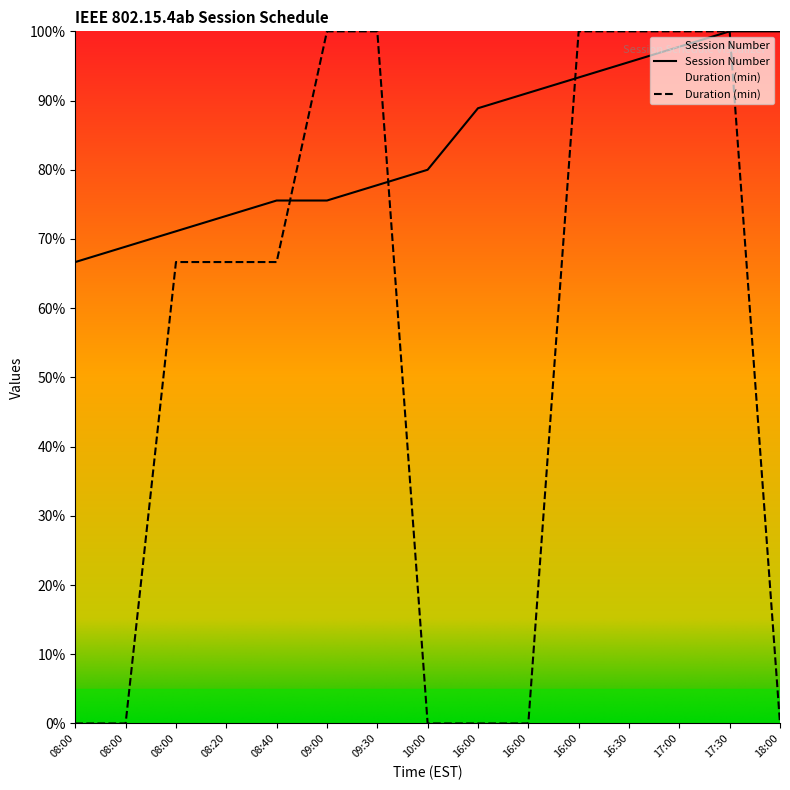

What is the total value across all series at 18:00?

100.0